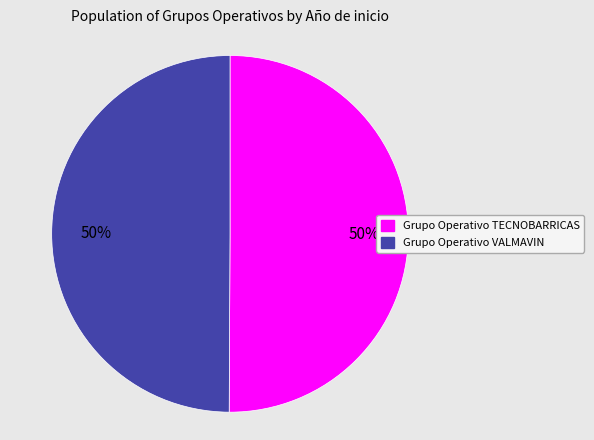

True or false: Grupo Operativo TECNOBARRICAS accounts for 41% of the total.

False